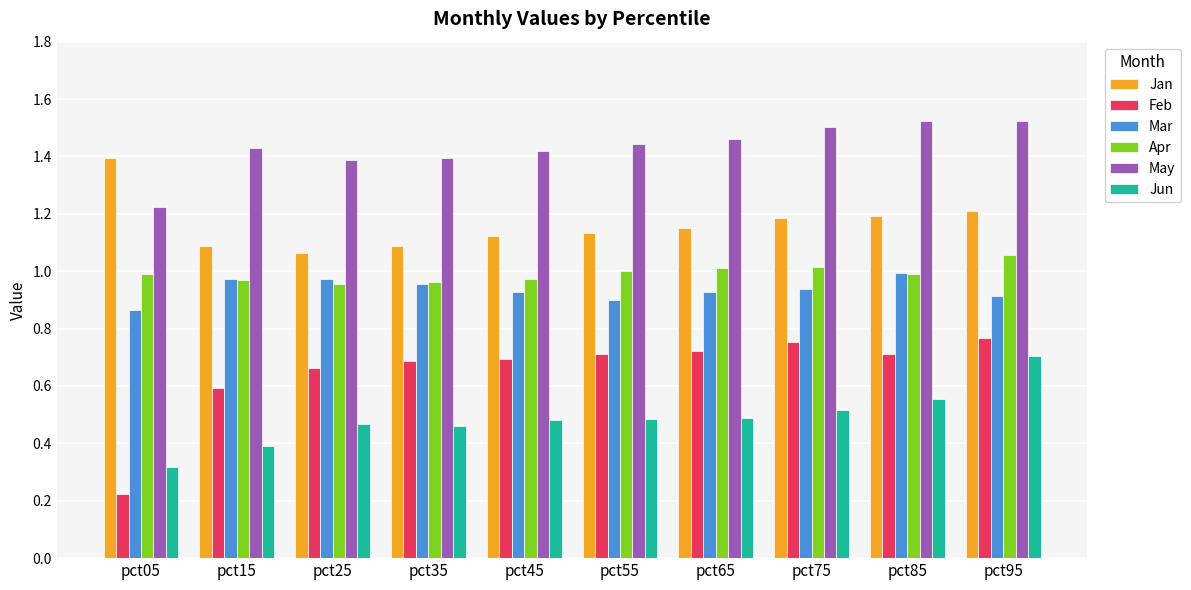

How many bars are there in each group?

6